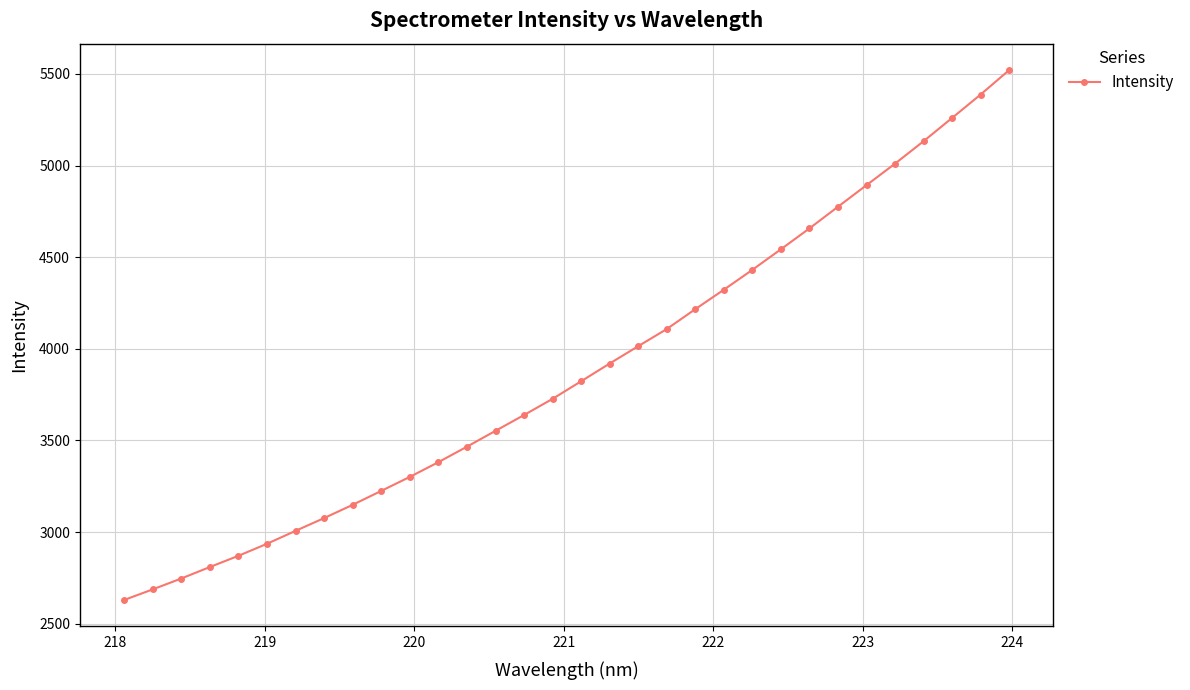

Reading left to right, transcribe all the data shown in this chart.

2629.7	2687.4	2746.8	2809.4	2870.7	2936.3	3006.8	3076.4	3149.0	3224.8	3301.2	3381.5	3466.0	3552.4	3638.7	3727.1	3823.0	3919.8	4014.3	4107.9	4216.4	4322.4	4430.9	4543.0	4656.9	4774.9	4892.8	5010.1	5132.4	5259.3	5386.9	5520.1